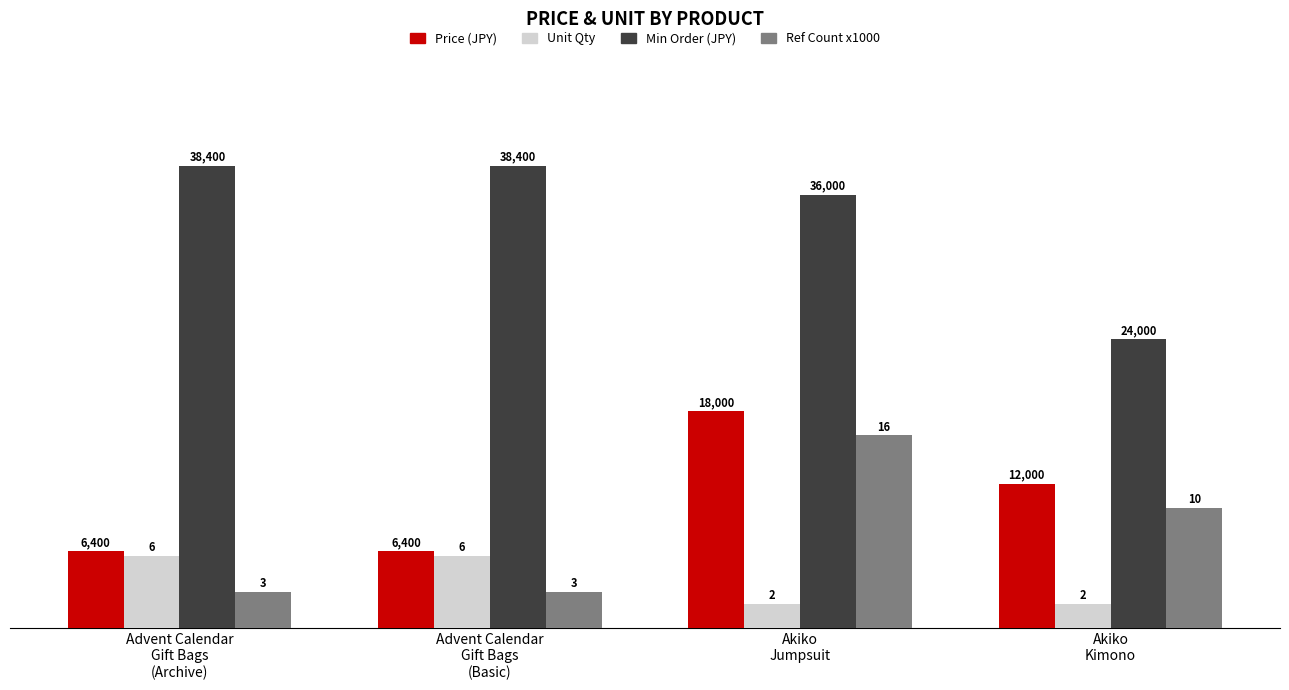

Rank the series by their maximum value, from highest to lowest.

Min Order (JPY), Price (JPY), Ref Count x1000, Unit Qty